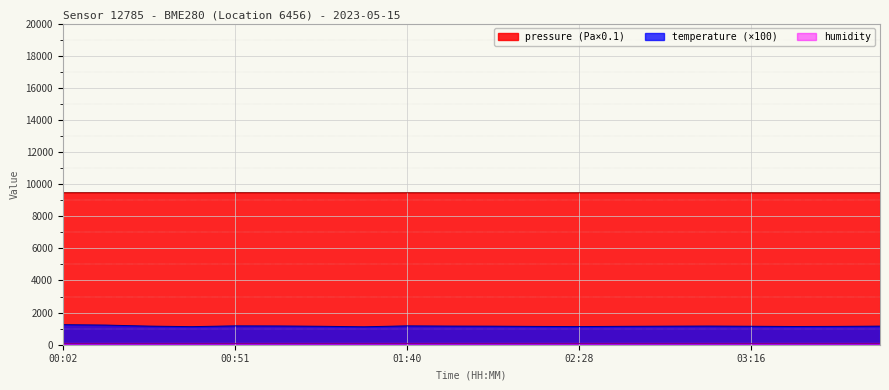

Which category has the highest value across all series?

00:51